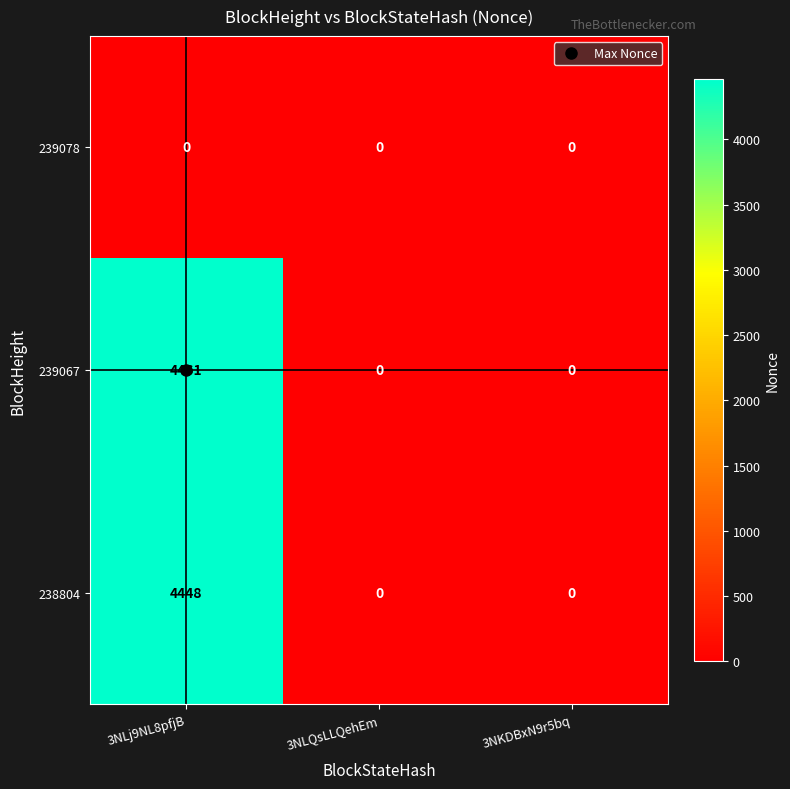

What is the sum of the 238804 values at 3NKDBxN9r5bq and 3NLj9NL8pfjB?

4448